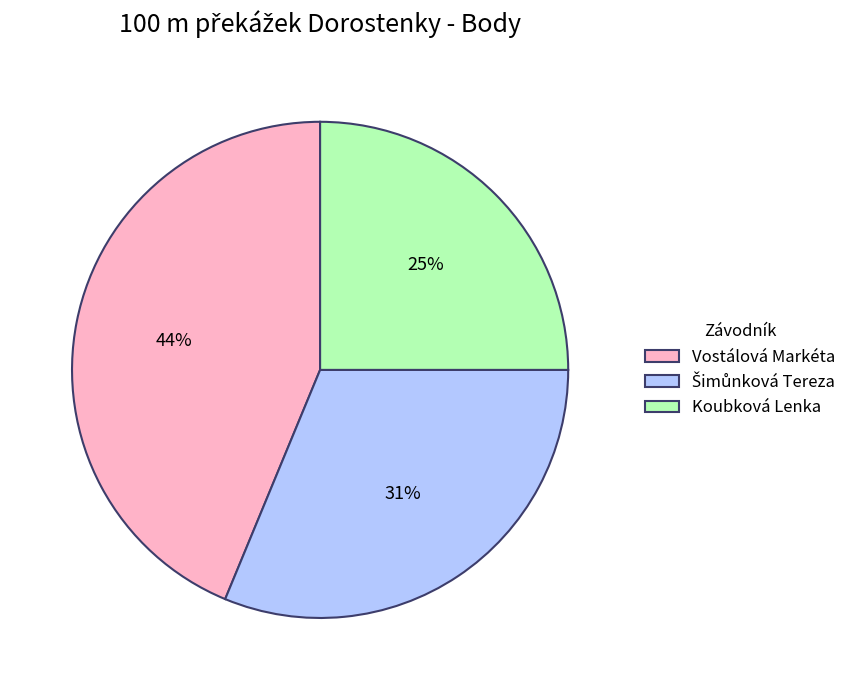

Is Koubková Lenka the majority of the pie?

No